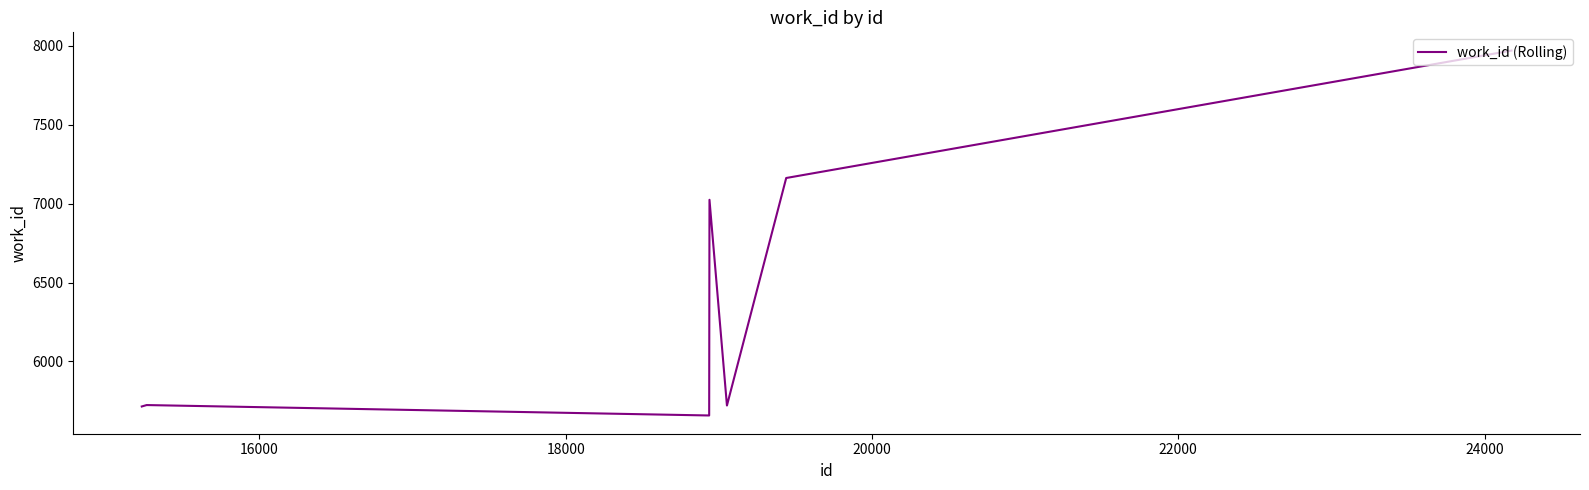

How many interior local valleys (lower than both neighbors) does the data have?

2